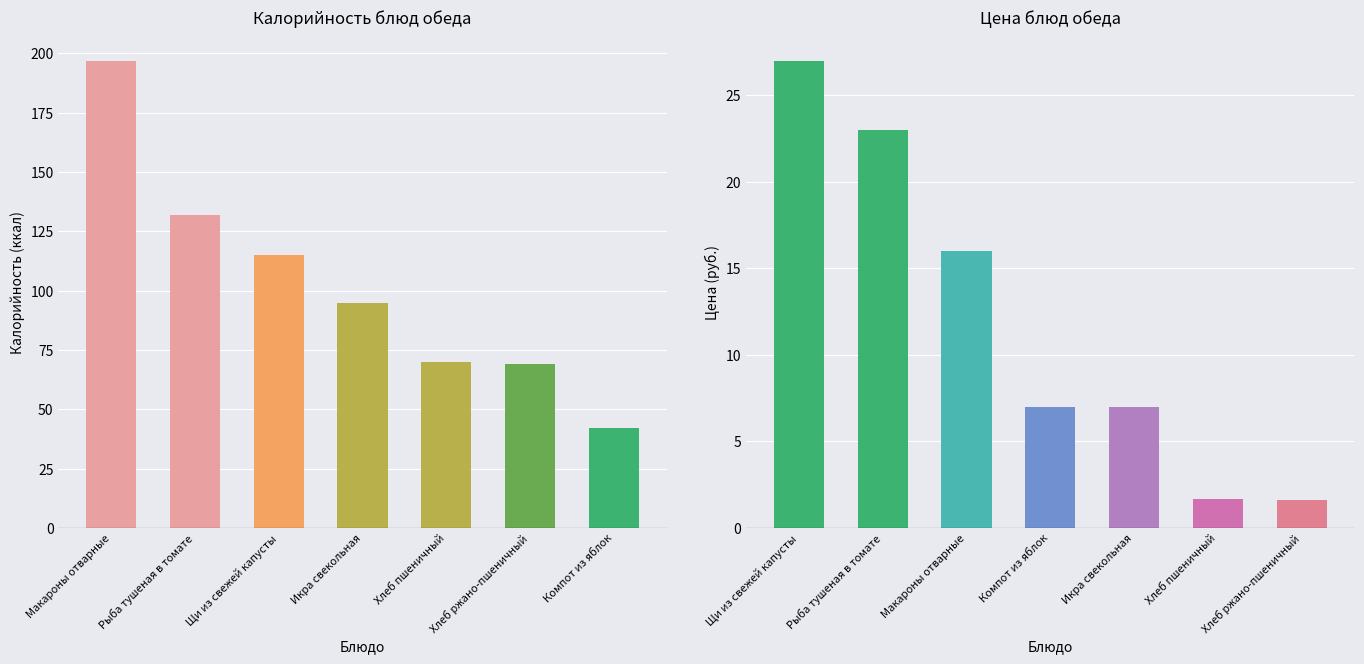

At which label does Калорийность reach its minimum?

Компот из яблок